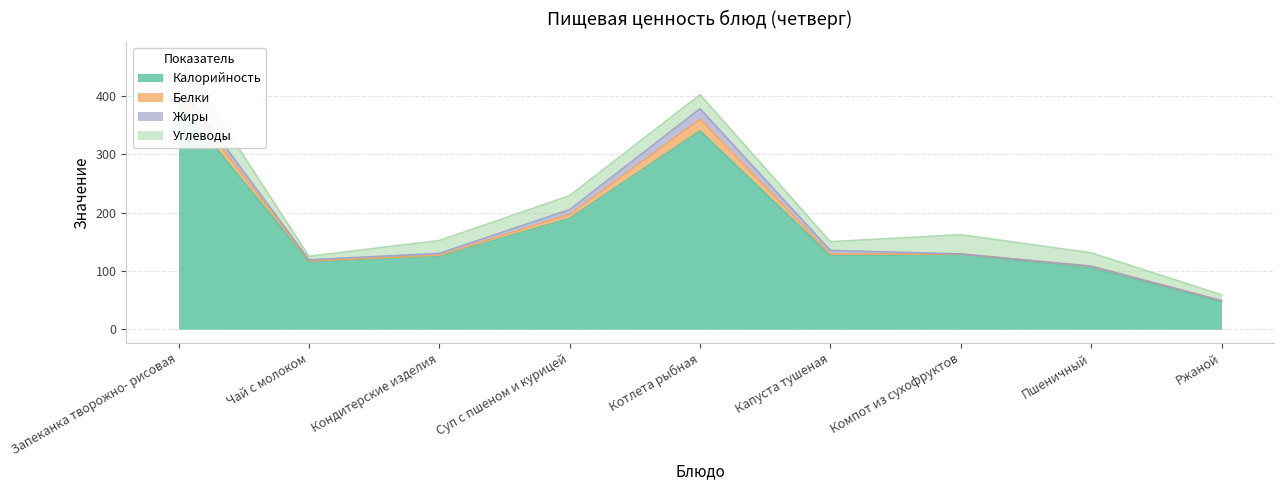

Reading left to right, what are all the values shown in this chart?

Калорийность: Запеканка творожно- рисовая=389	Чай с молоком=116	Кондитерские изделия=125	Суп с пшеном и курицей=190	Котлета рыбная=340	Капуста тушеная=126	Компот из сухофруктов=128	Пшеничный=105	Ржаной=47
Белки: Запеканка творожно- рисовая=18	Чай с молоком=1	Кондитерские изделия=2	Суп с пшеном и курицей=7	Котлета рыбная=20	Капуста тушеная=3	Компот из сухофруктов=1	Пшеничный=3	Ржаной=2
Жиры: Запеканка творожно- рисовая=14	Чай с молоком=2	Кондитерские изделия=3	Суп с пшеном и курицей=8	Котлета рыбная=18	Капуста тушеная=6	Компот из сухофруктов=0	Пшеничный=0	Ржаной=0
Углеводы: Запеканка творожно- рисовая=48	Чай с молоком=6	Кондитерские изделия=22	Суп с пшеном и курицей=24	Котлета рыбная=24	Капуста тушеная=15	Компот из сухофруктов=33	Пшеничный=23	Ржаной=10